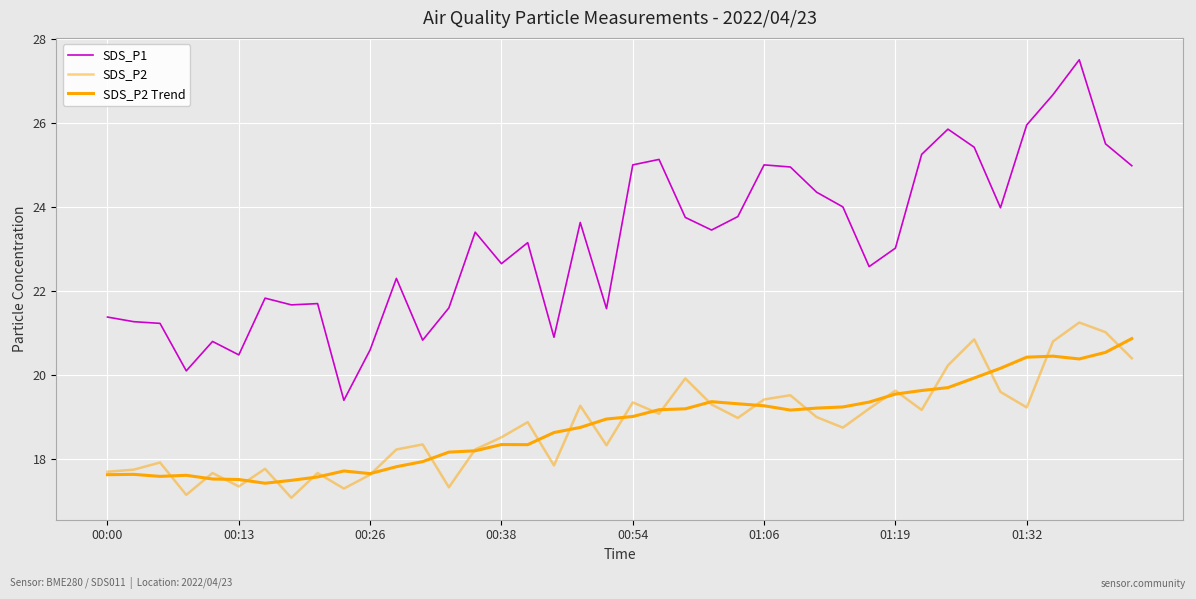

True or false: SDS_P2 and SDS_P1 cross at least once.

False